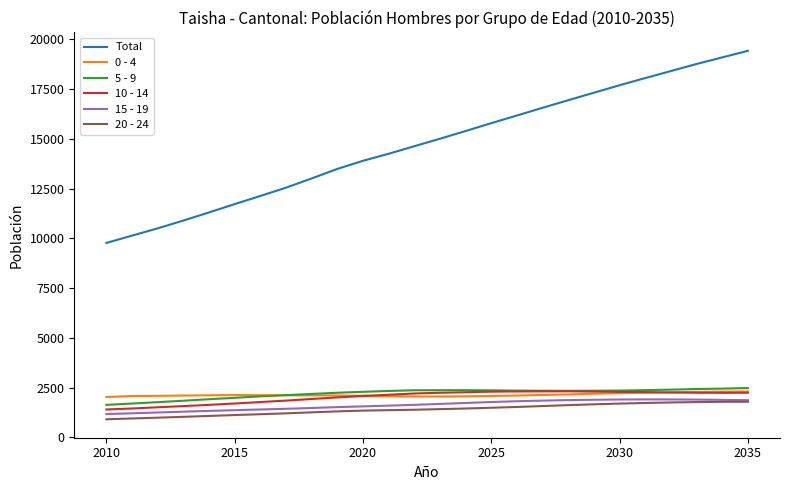

Which series has the largest range (max minus min)?

Total